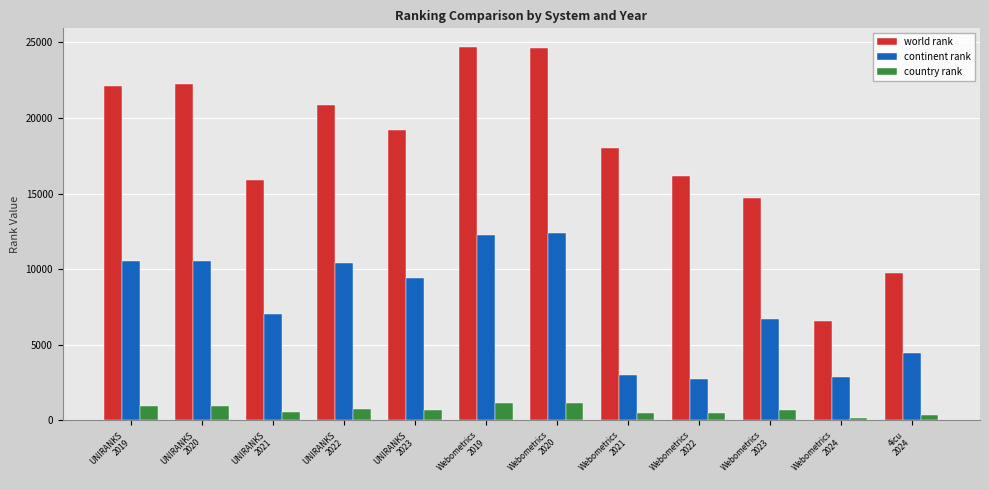

What is the label of the 1st bar from the right?

4icu
2024